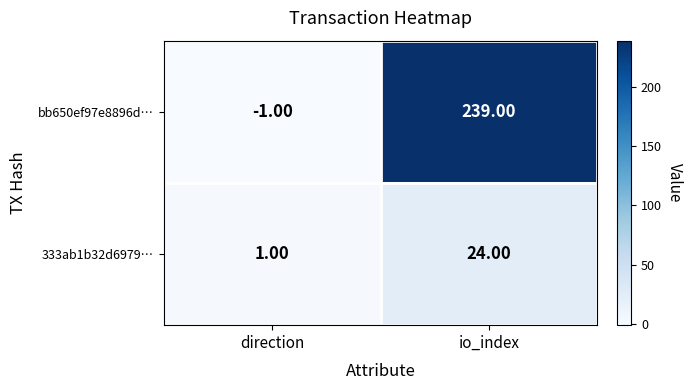

Where is 333ab1b32d6979… nearest to the value 12?

direction